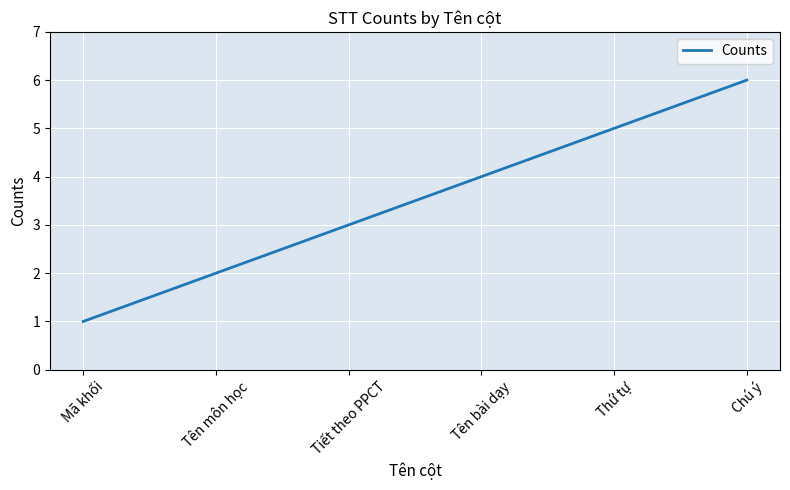

What position from the right is Chú ý?

1